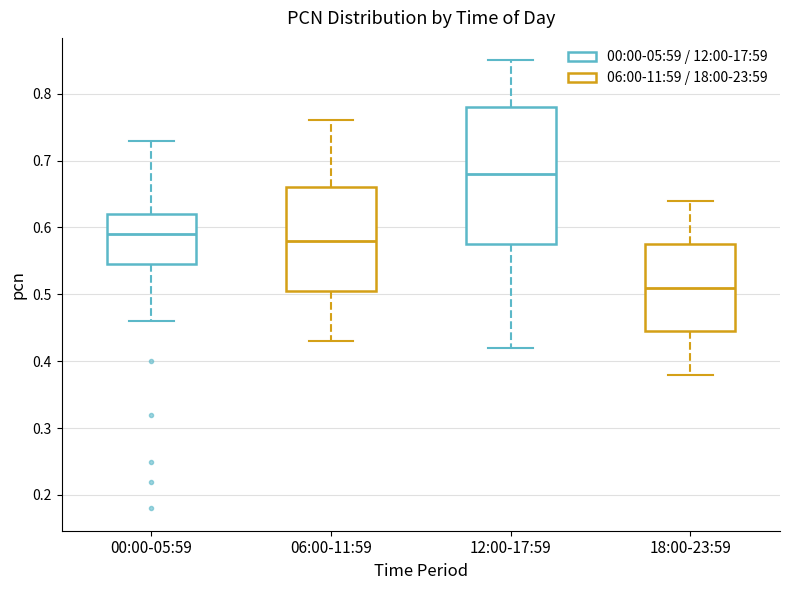

Where does the upper whisker of the box for 18:00-23:59 end on the y-axis? The values are not printed on the chart, so give them approximately, as read against the axis.

0.64